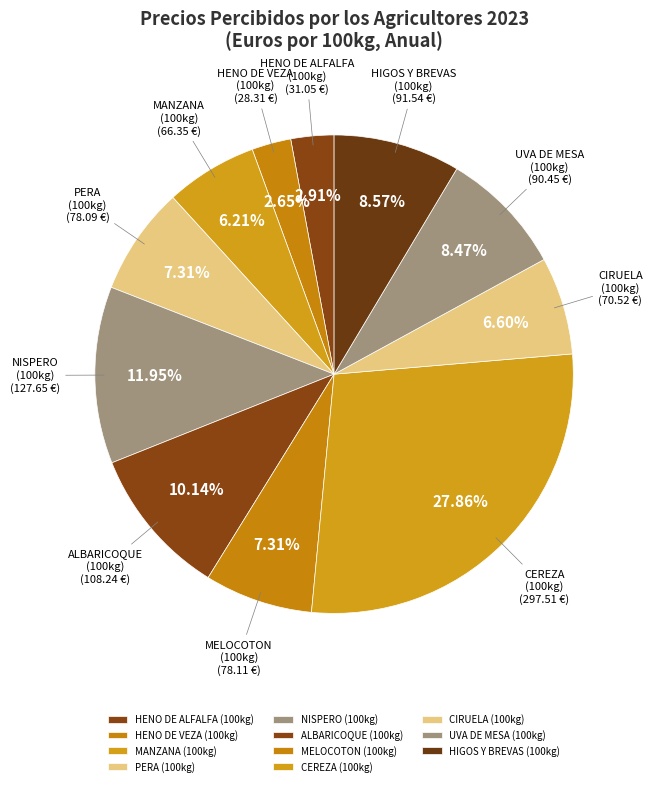

Does any single category account for the majority?

No